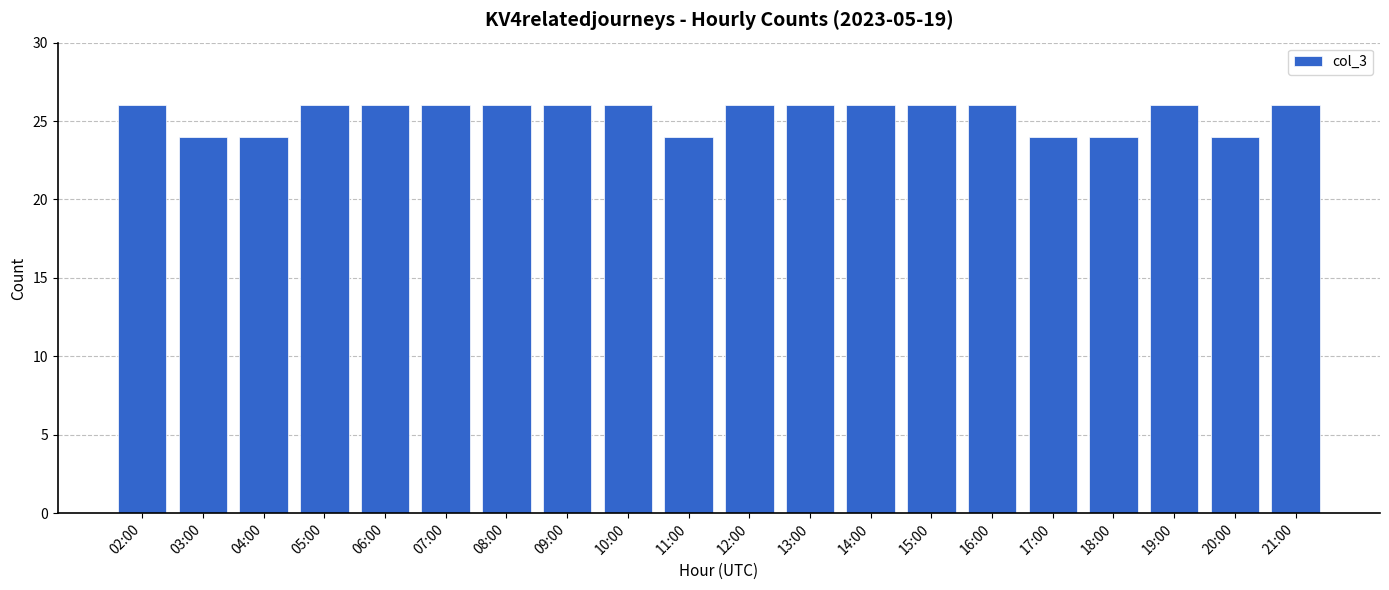

What is the sum of all values?

508